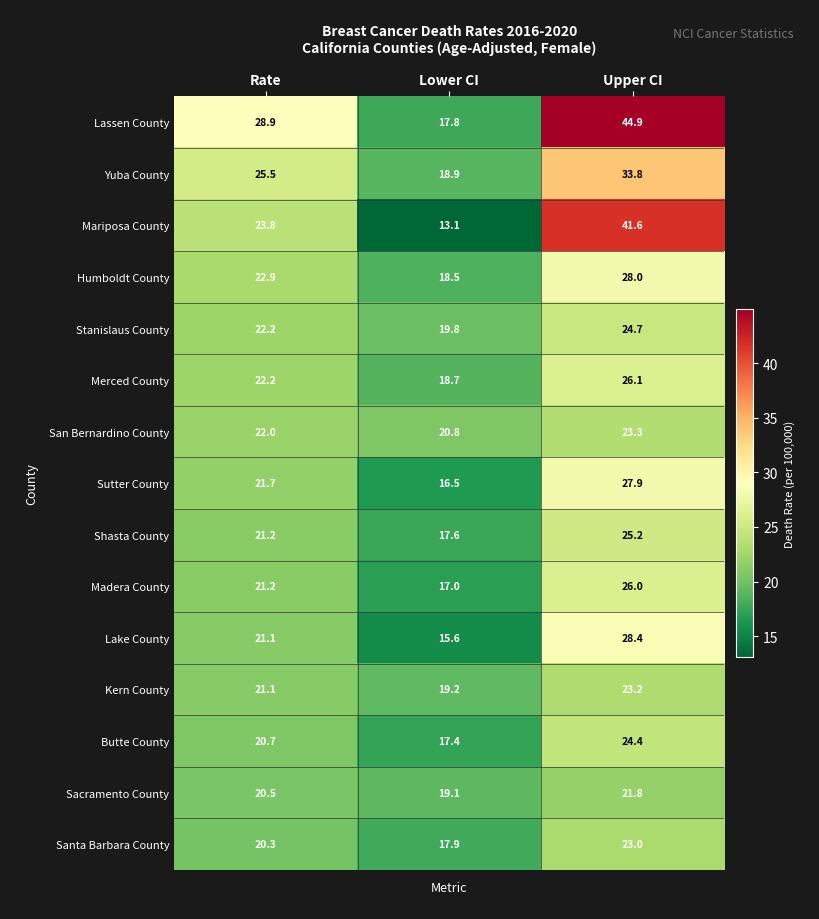

What is the difference between the maximum and minimum values in the Stanislaus County series?

4.9